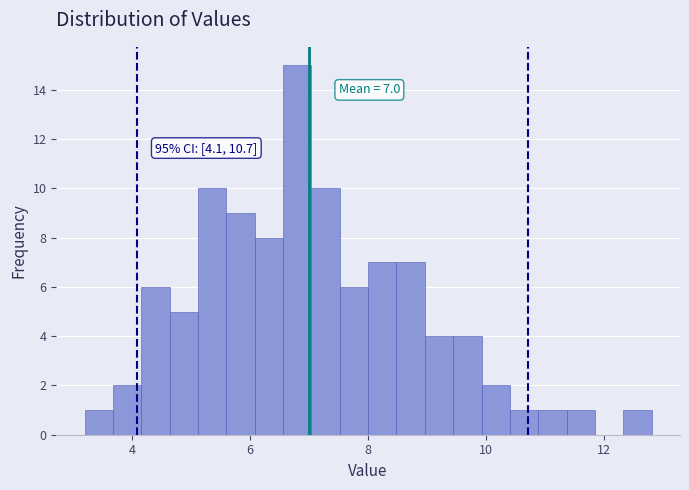

Read against the x-axis, roughly where is the centre of the tallest bar?

6.8